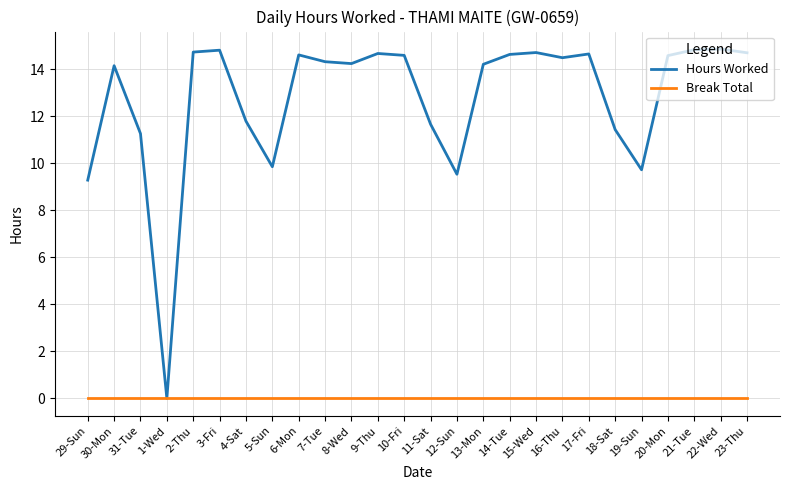

List the series in order of their overall mean, lowest first.

Break Total, Hours Worked